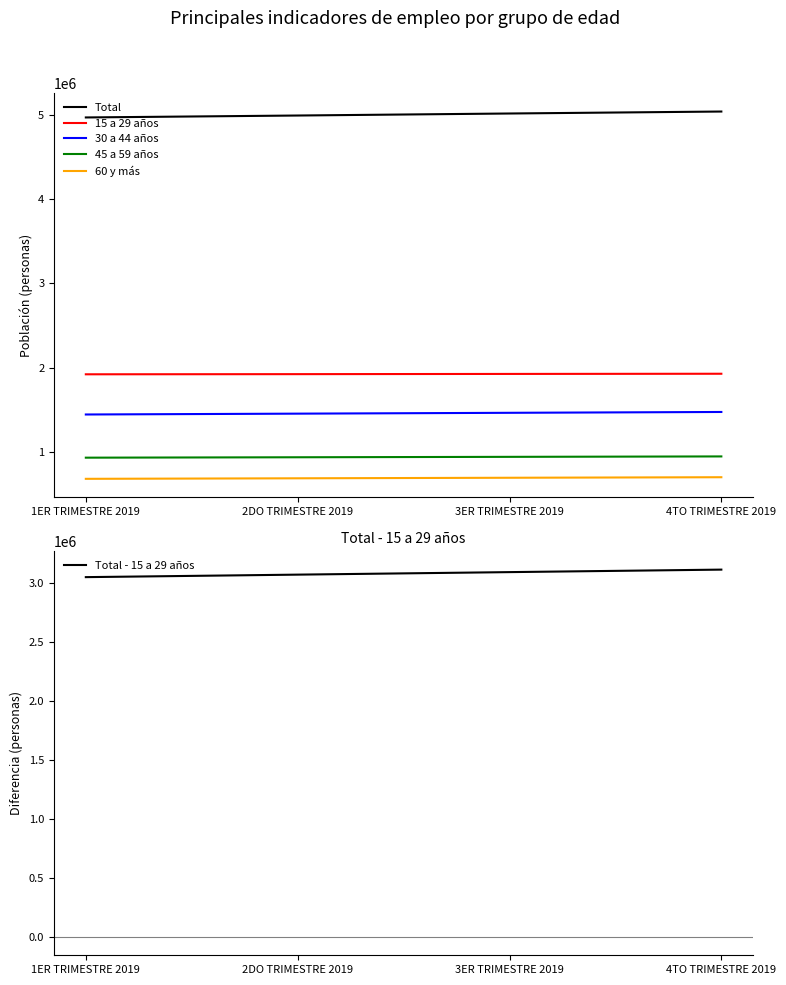

Between 2DO TRIMESTRE 2019 and 4TO TRIMESTRE 2019, which series saw the biggest shift?

Total